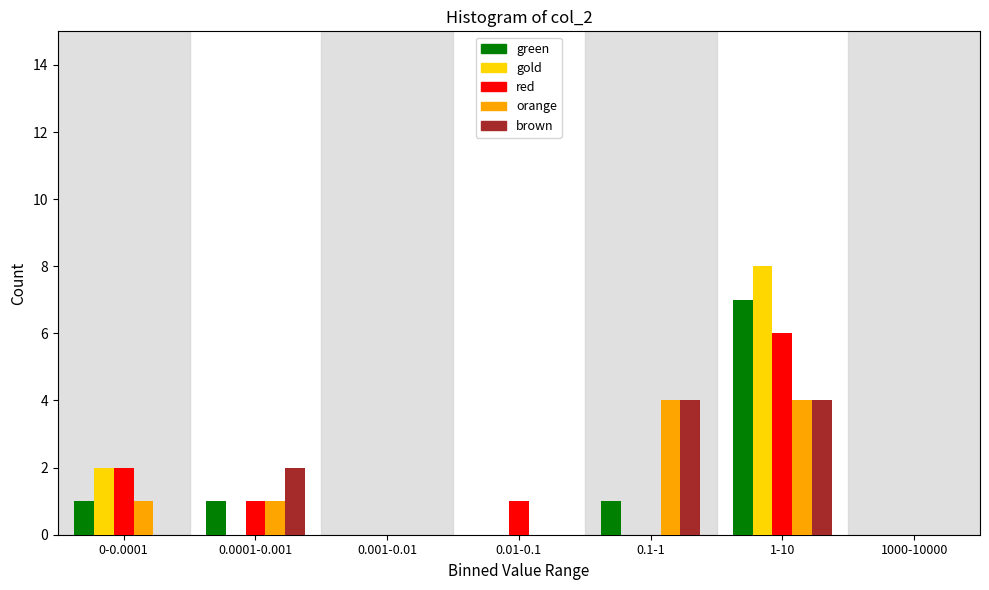

What is the sum of all green values?

10